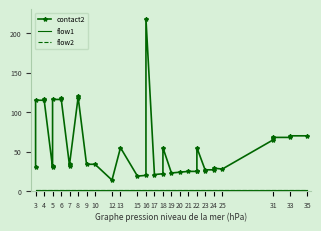

True or false: flow1 has more than 2 points higher than both neighbors.

False